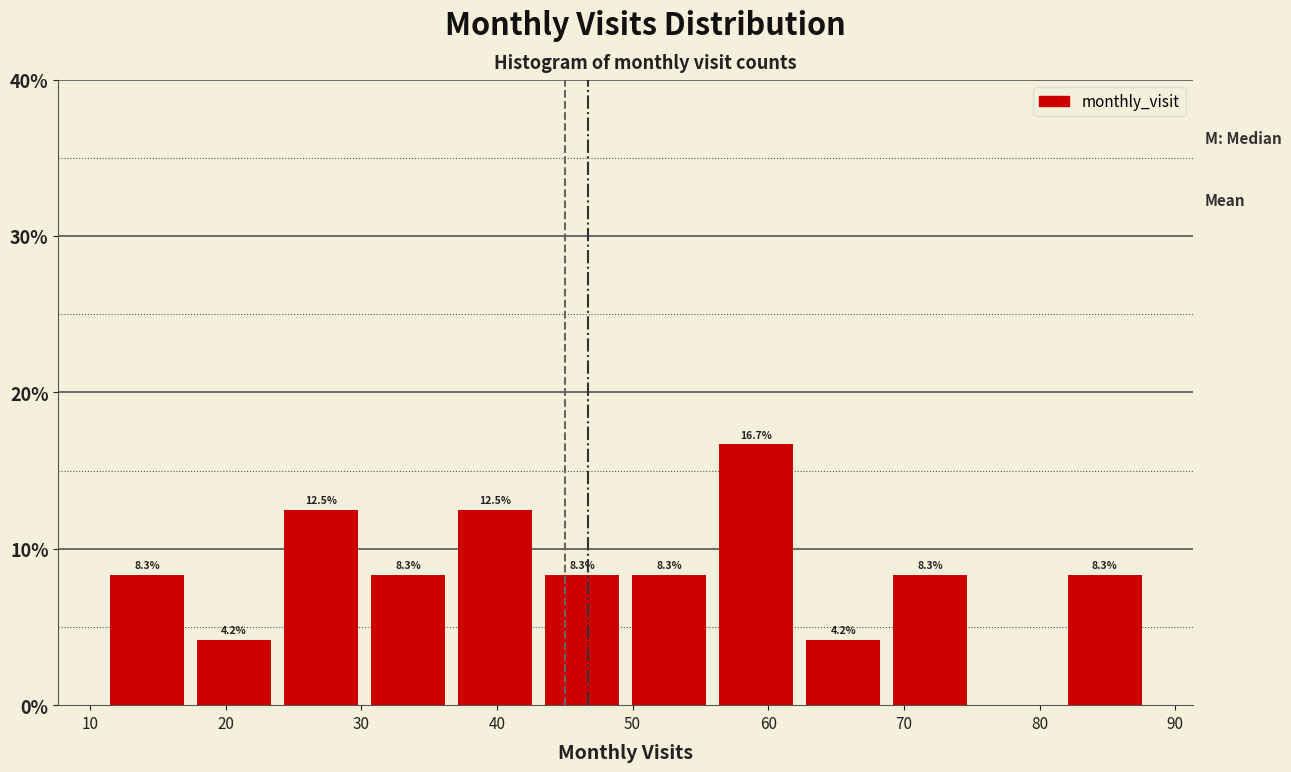

Over which range of the x-axis is the bar tallest?

56 to 62